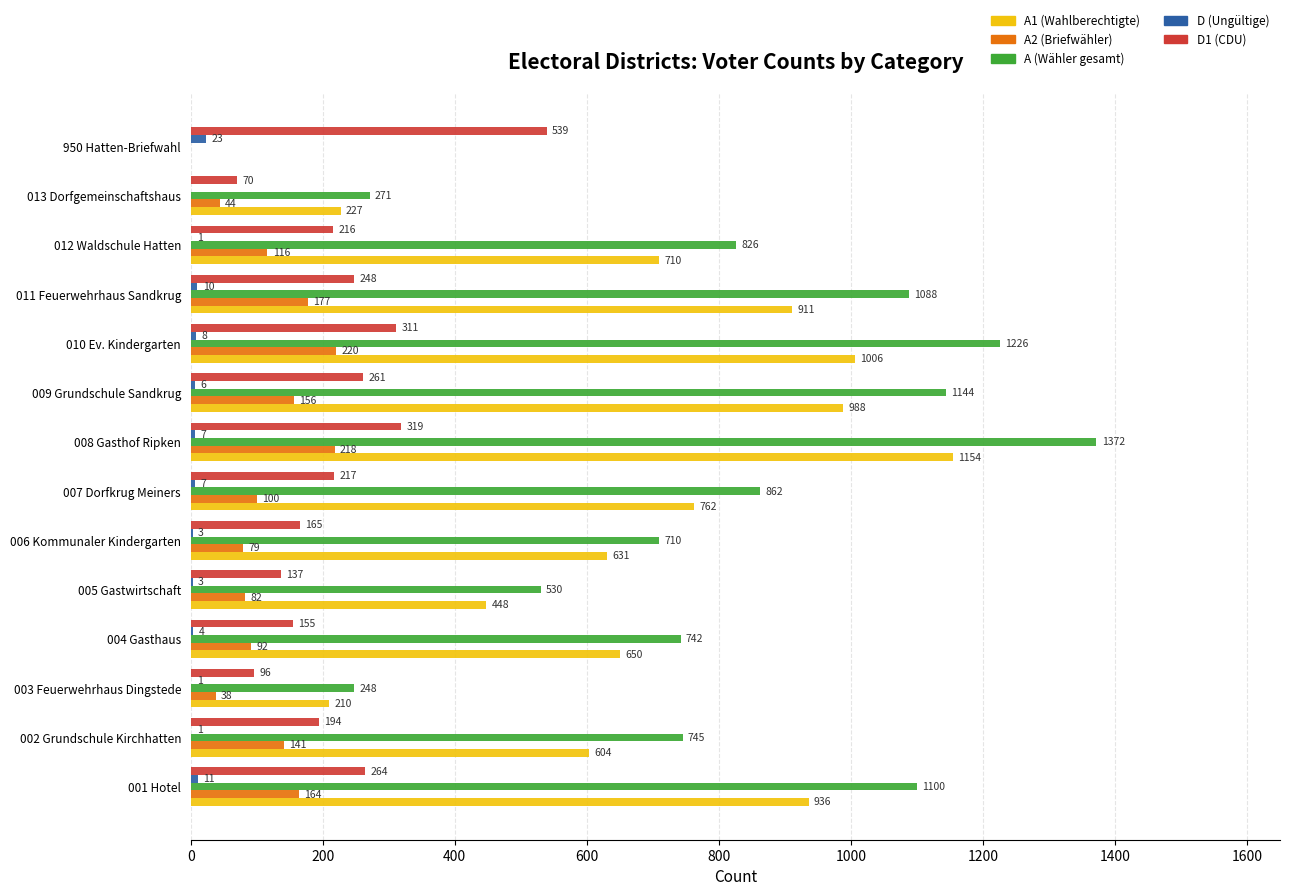

Is it true that A1 (Wahlberechtigte) equals 1000 at 002 Grundschule Kirchhatten?

False